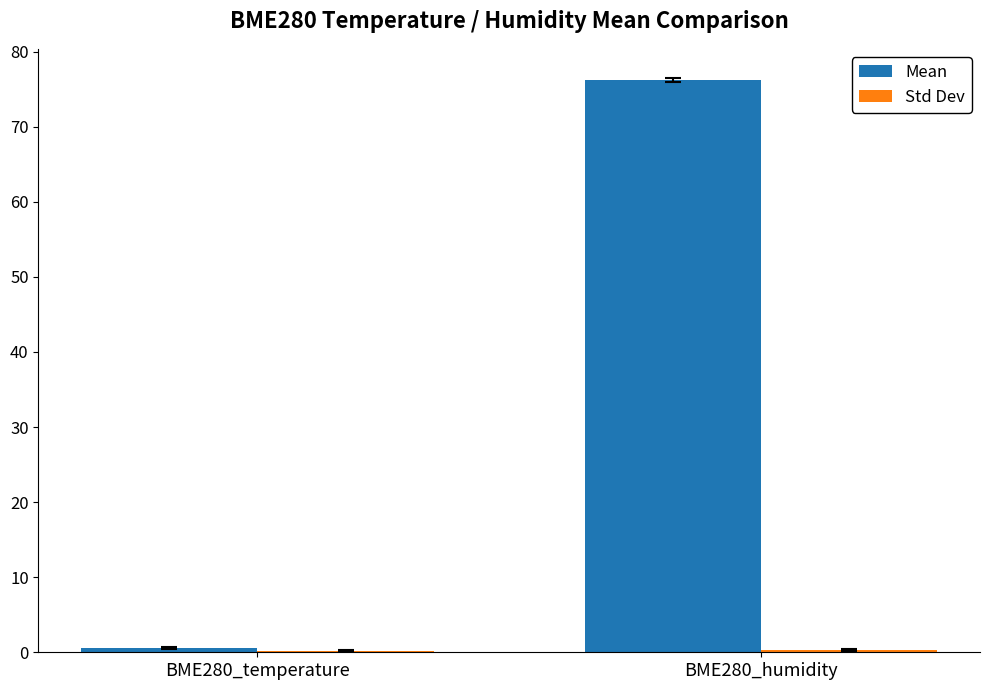

Are the bars horizontal?

No